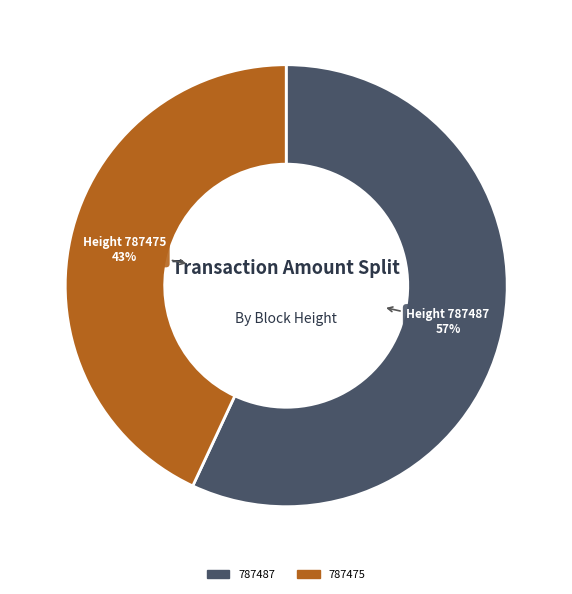

What is the largest slice in the pie chart?

787487